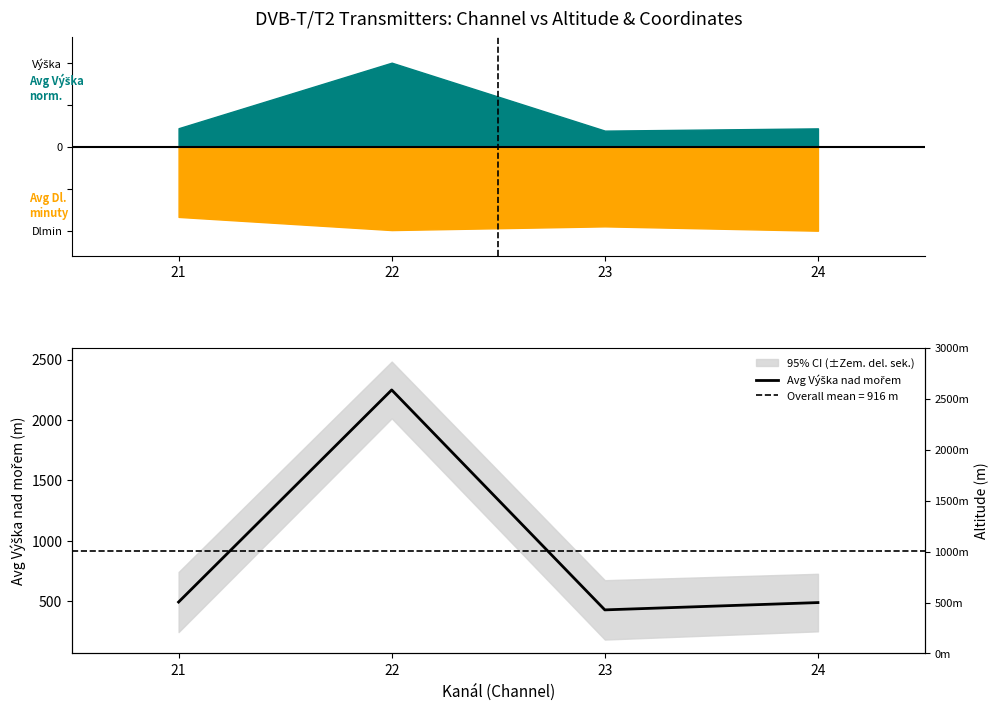

Between 23 and 22, which is larger?

22